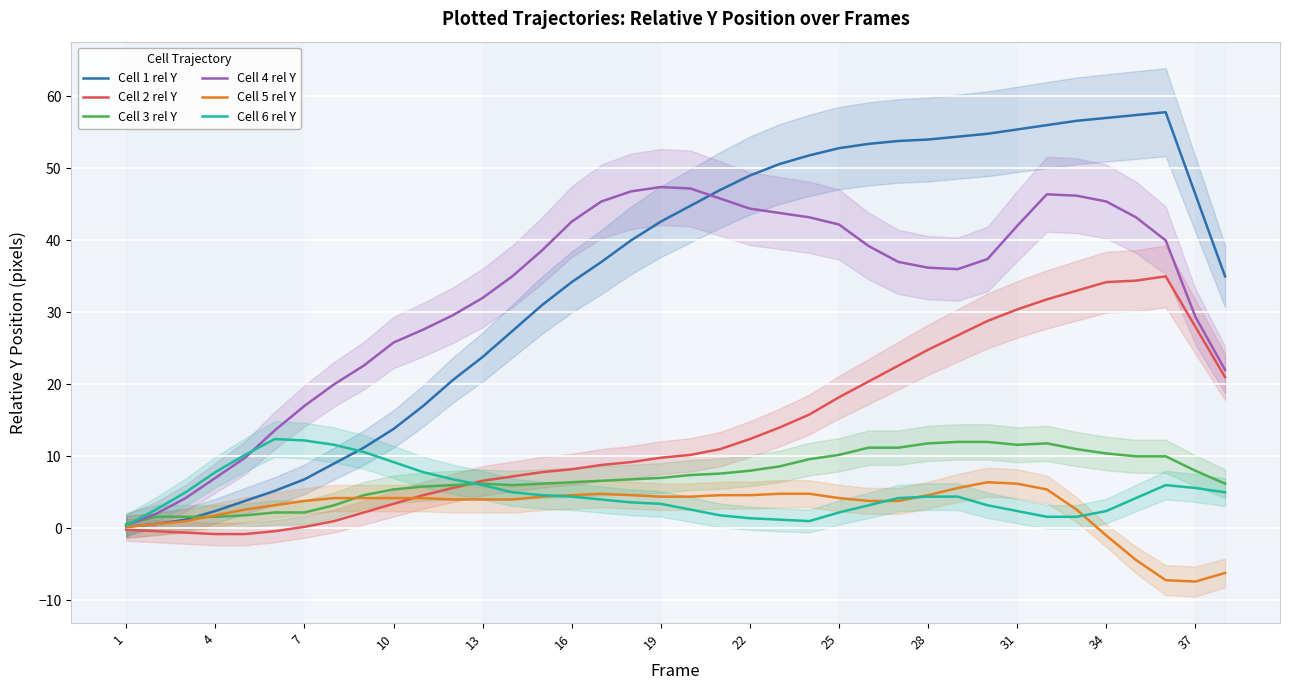

After their last crossing, which series has the higher values: Cell 4 rel Y or Cell 3 rel Y?

Cell 4 rel Y